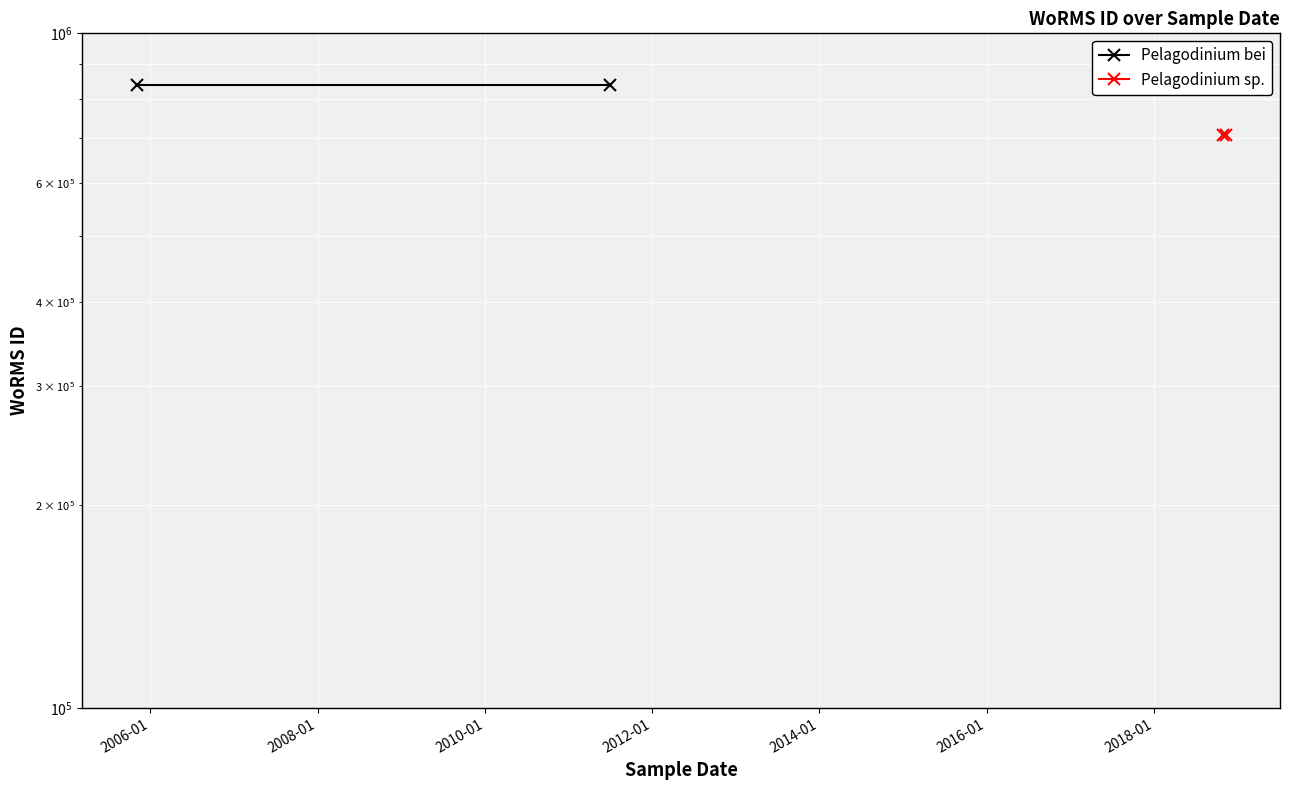

Is the value of Pelagodinium bei at 2006-01 greater than the value of Pelagodinium sp. at 2004-01?

Yes